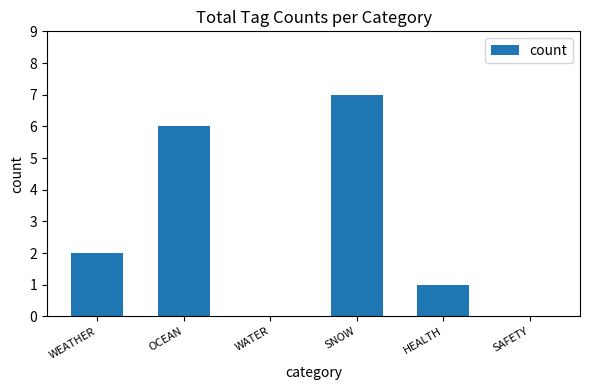

Is it true that the value at SNOW is 2?

False